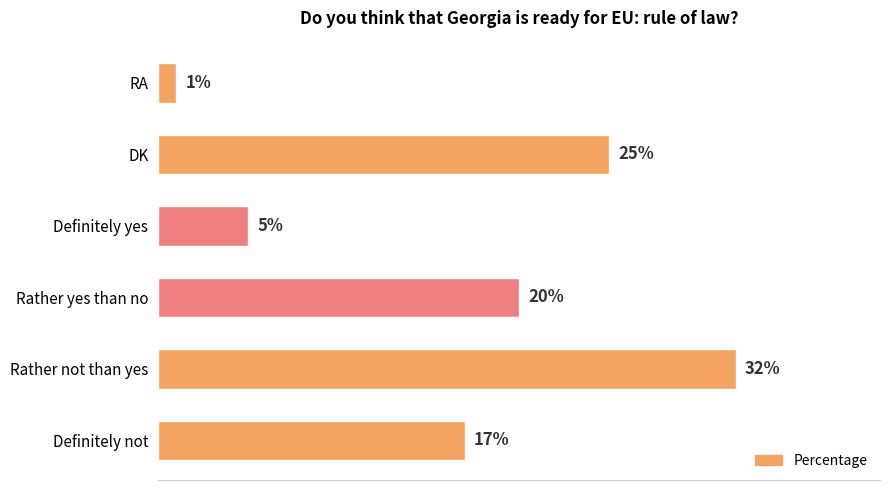

Rank the categories by value from highest to lowest.

Rather not than yes, DK, Rather yes than no, Definitely not, Definitely yes, RA